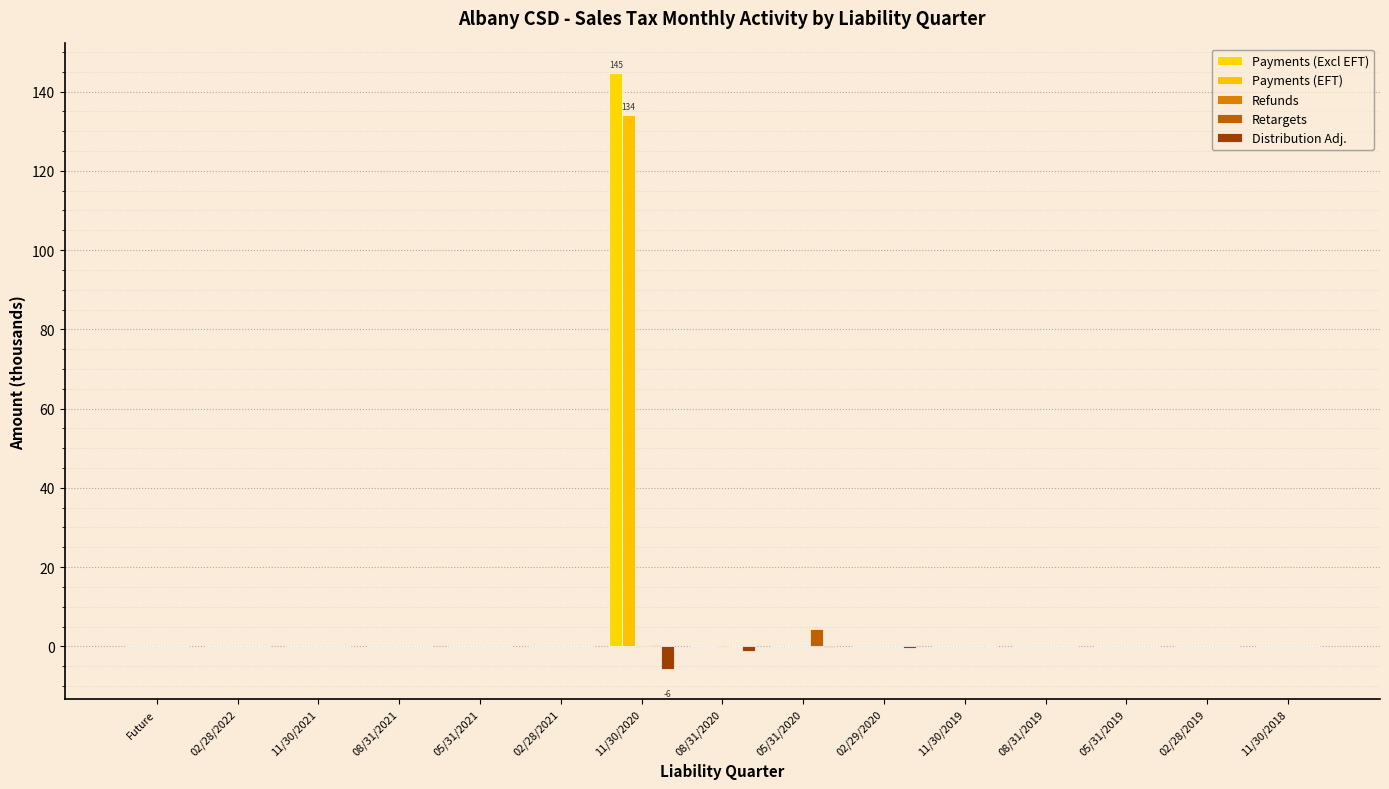

What is the spread (max minus min) of values at 08/31/2020?

1.3